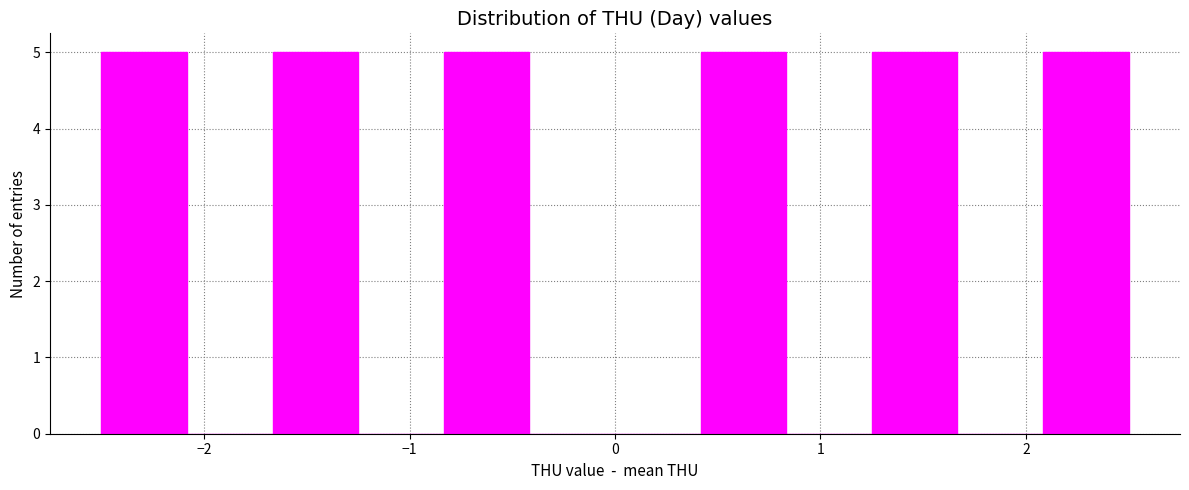

What is the height of the bar covering -1.7 to -1.2 on the x-axis? Neither the bar edges nor the heights are printed on the chart, so give them approximately, as read against the axes.

5